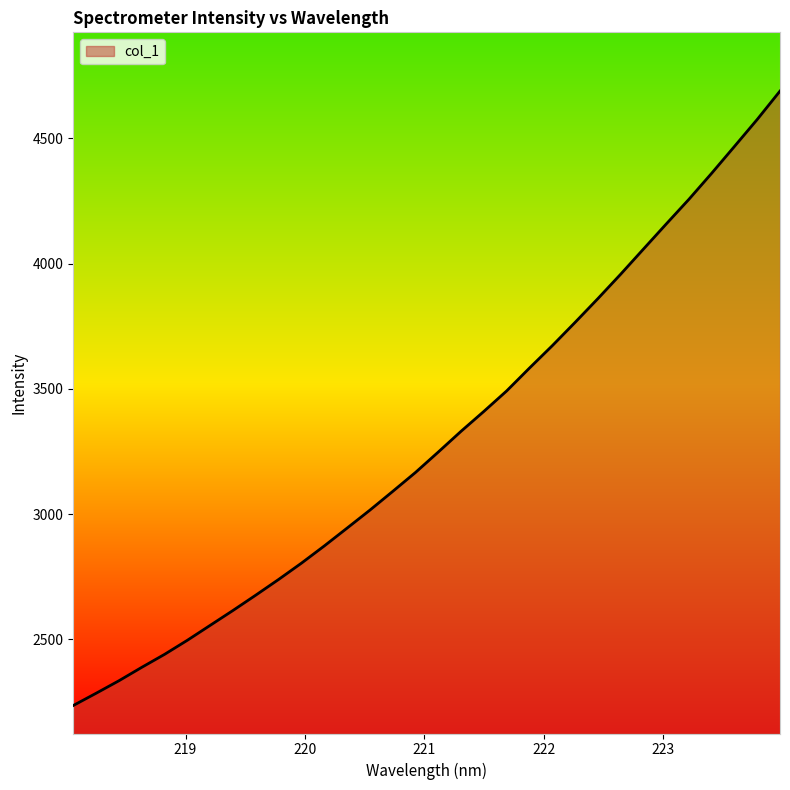

What is the minimum value shown in the chart?

2235.7